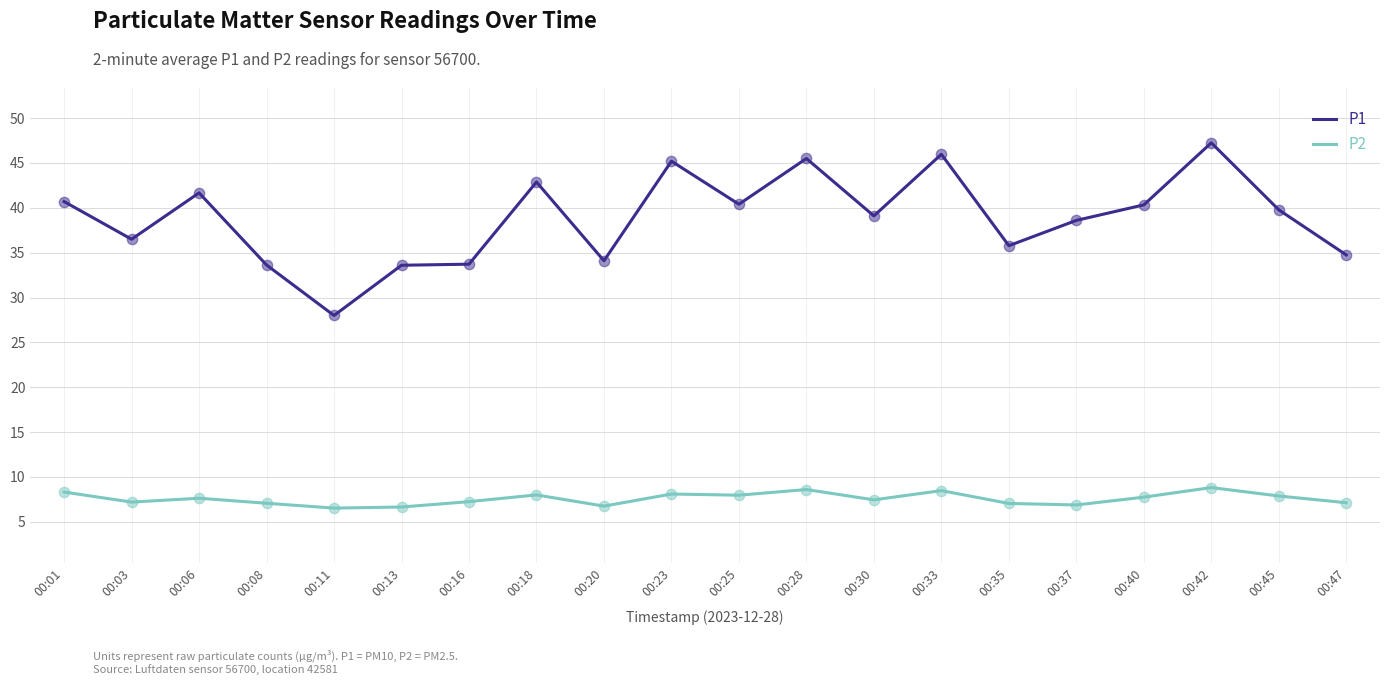

Which series has the largest total across all categories?

P1